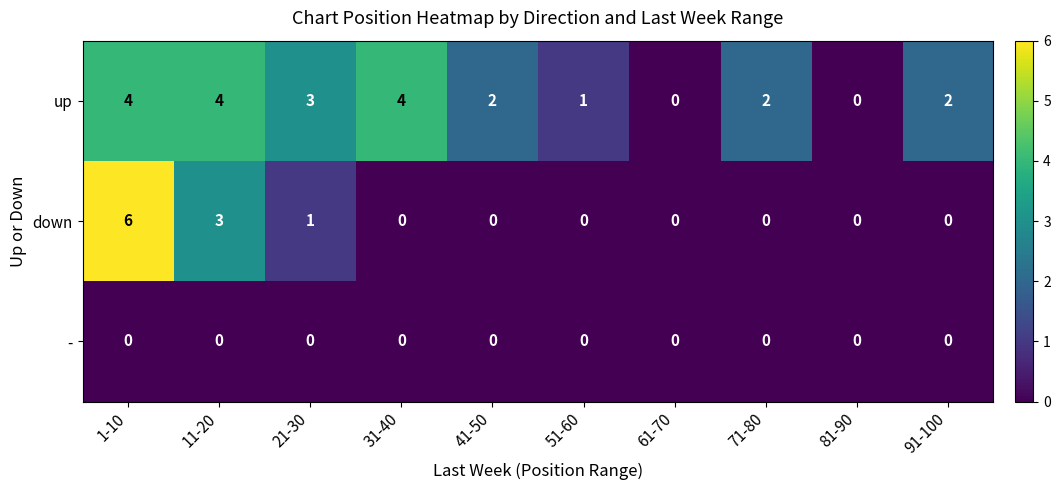

What is the sum of the up values at 41-50 and 71-80?

4